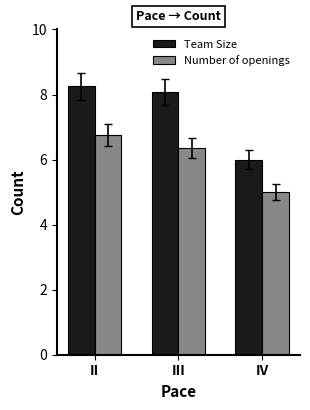

Which series has the widest spread of values?

Team Size